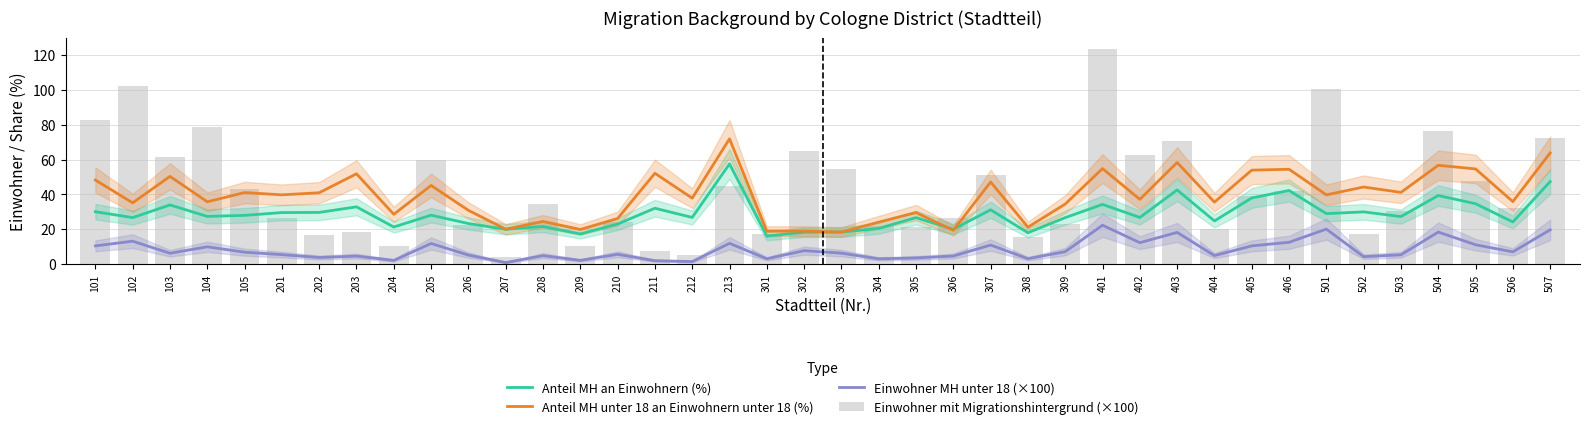

At which label does Einwohner mit Migrationshintergrund (×100) first exceed 34?

101